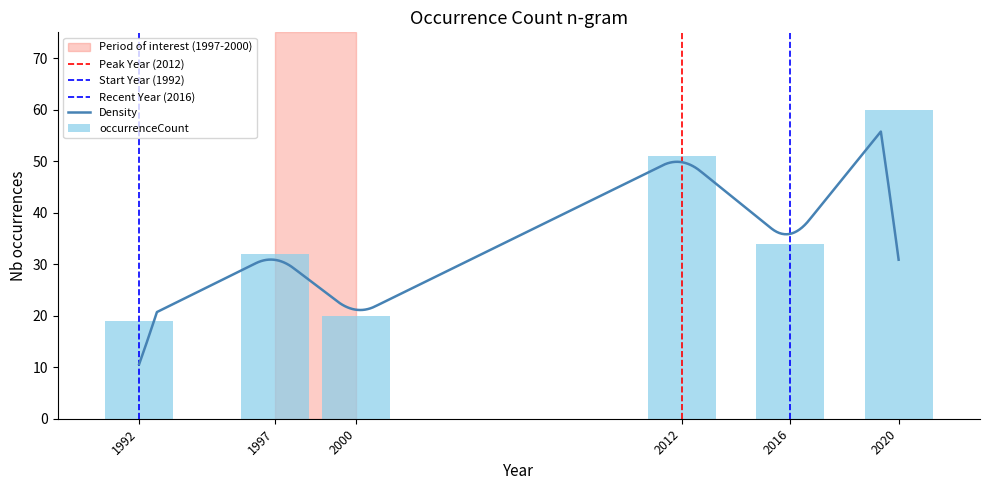

Which label corresponds to the smallest value in the chart?

1992